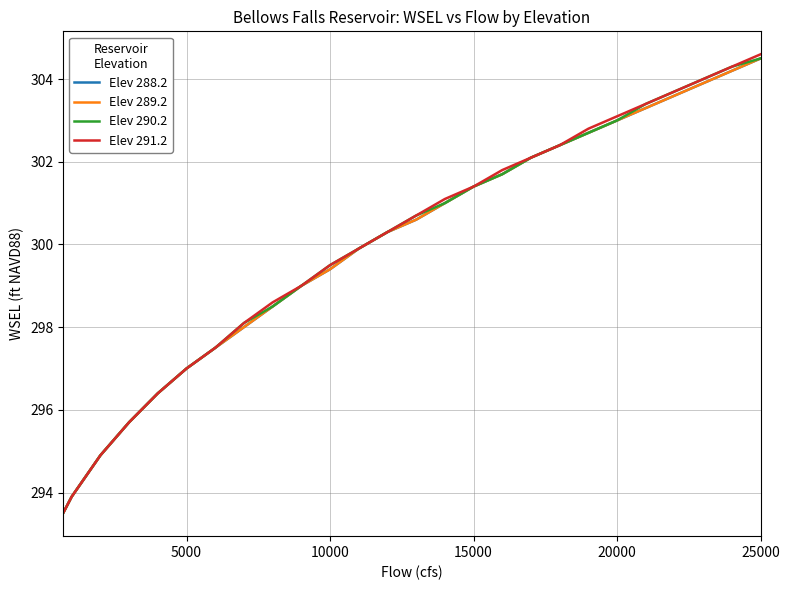

True or false: Elev 290.2 and Elev 288.2 cross at least once.

False